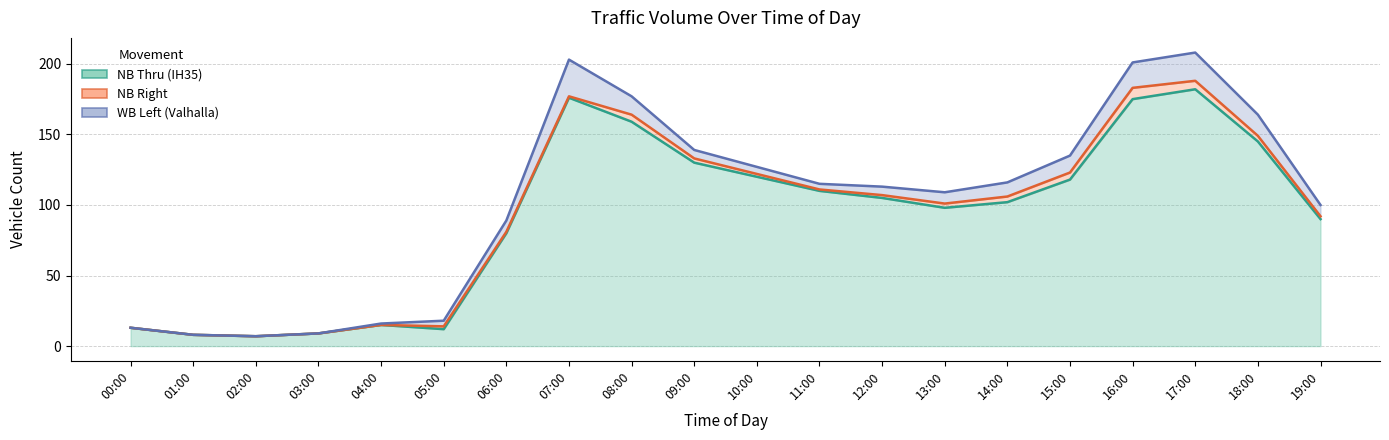

At which category does NB Thru (IH35) reach its first local peak?

04:00